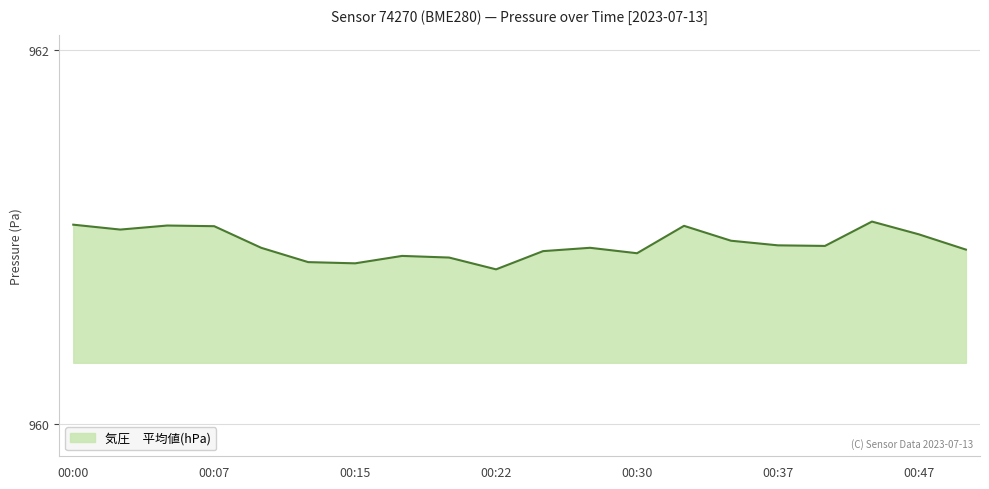

Does the chart have visible grid lines?

Yes